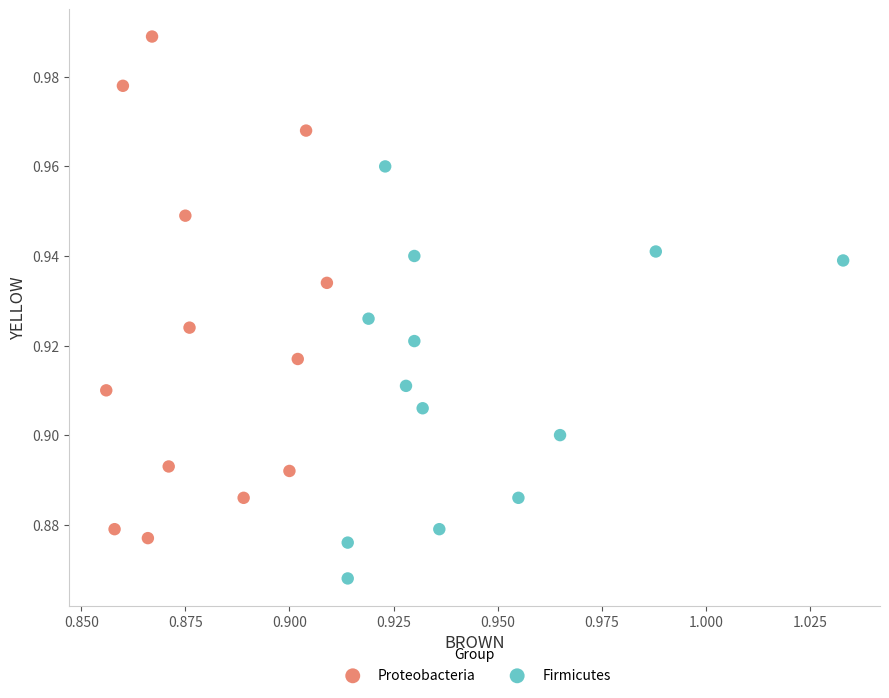

Which series has the widest spread of Y values?

Proteobacteria